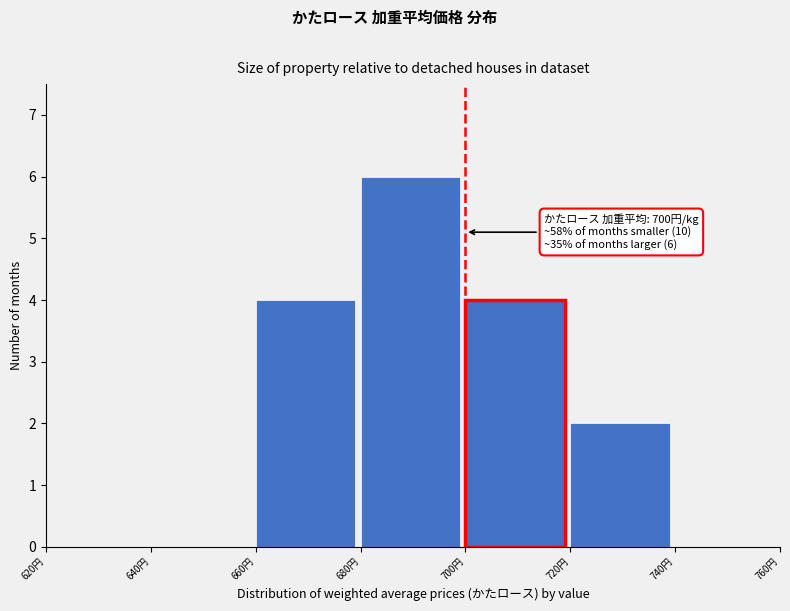

Which range on the x-axis has the tallest bar?

680 to 700